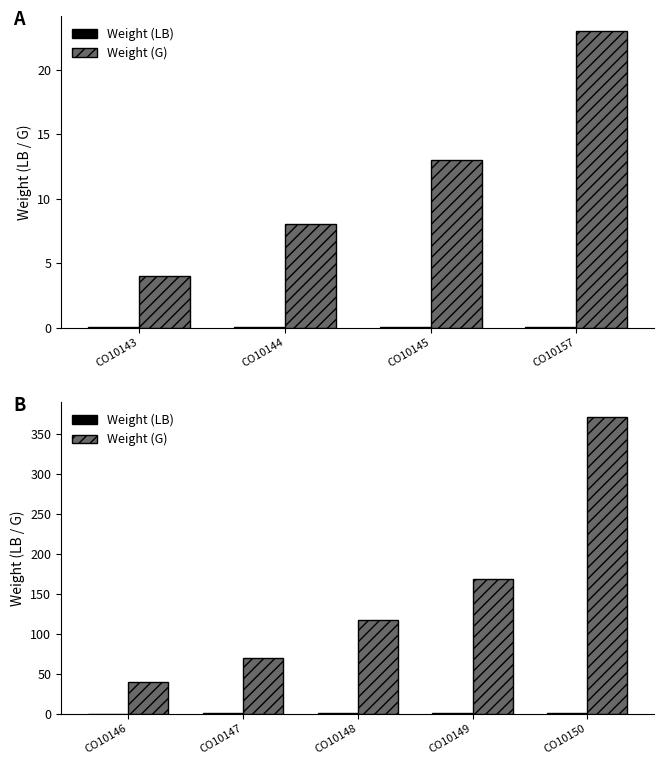

What is the value of the Weight (G) bar at the 3rd from the left?

117.0